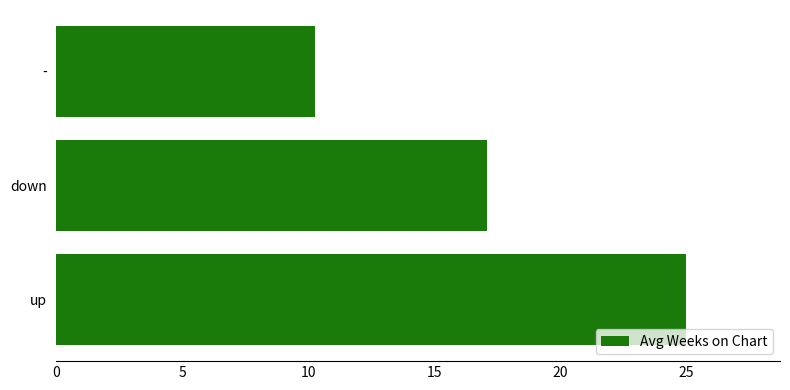

Is it true that the value at - is 17.8?

False